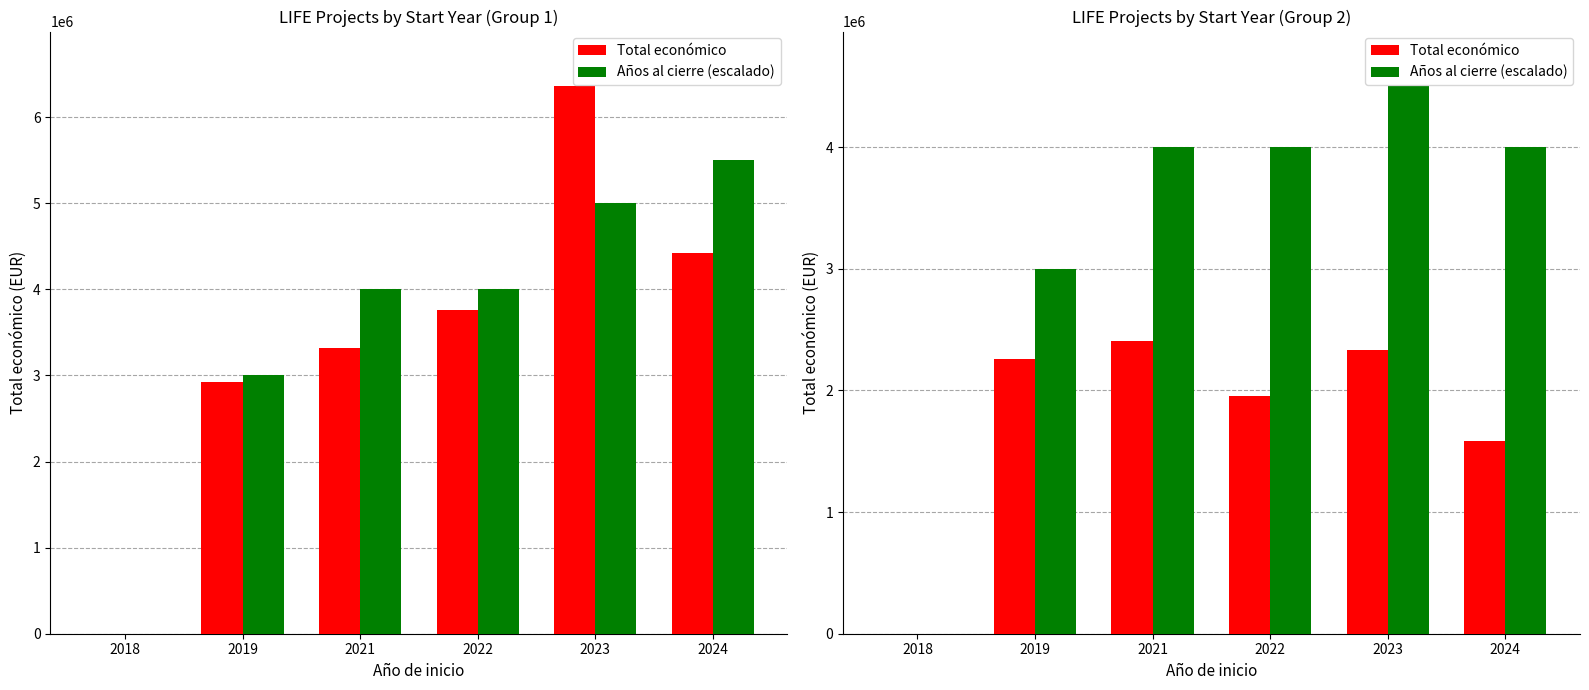

What is the sum of all Total económico values?

10526375